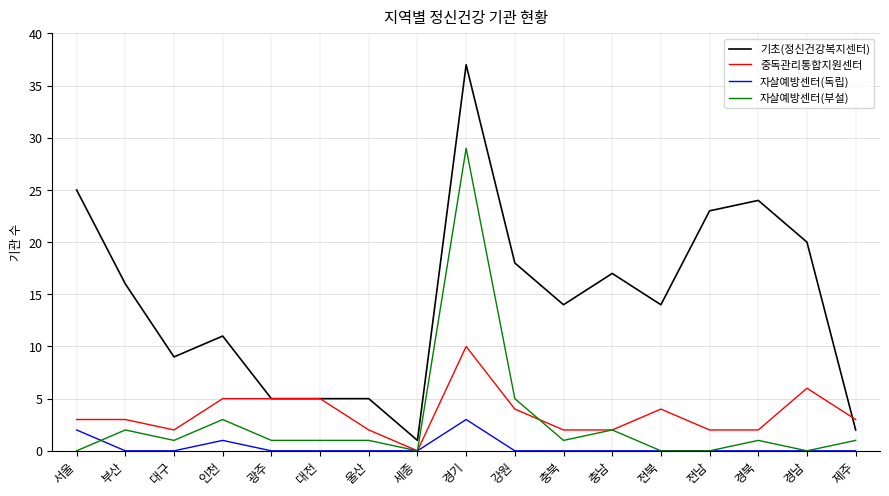

What is the average value of the 자살예방센터(부설) series?

3